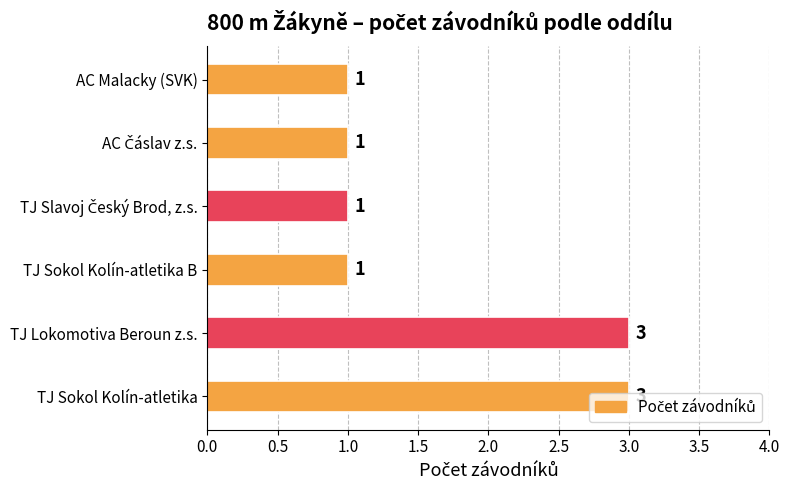

Count the values in the range 1 to 3.

6